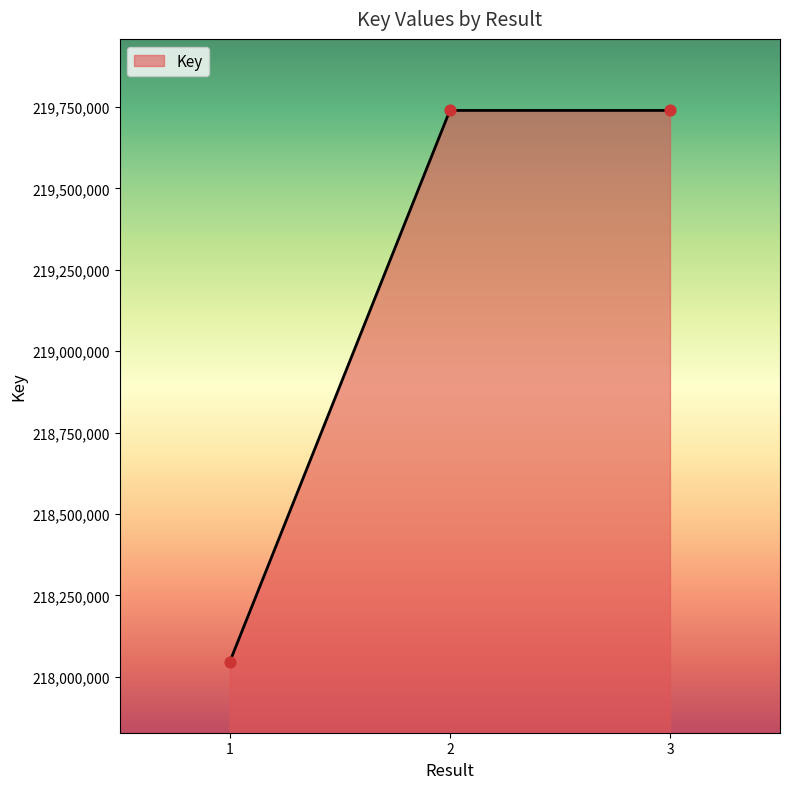

What is the ratio of the value at 2 to the value at 3?

1.0